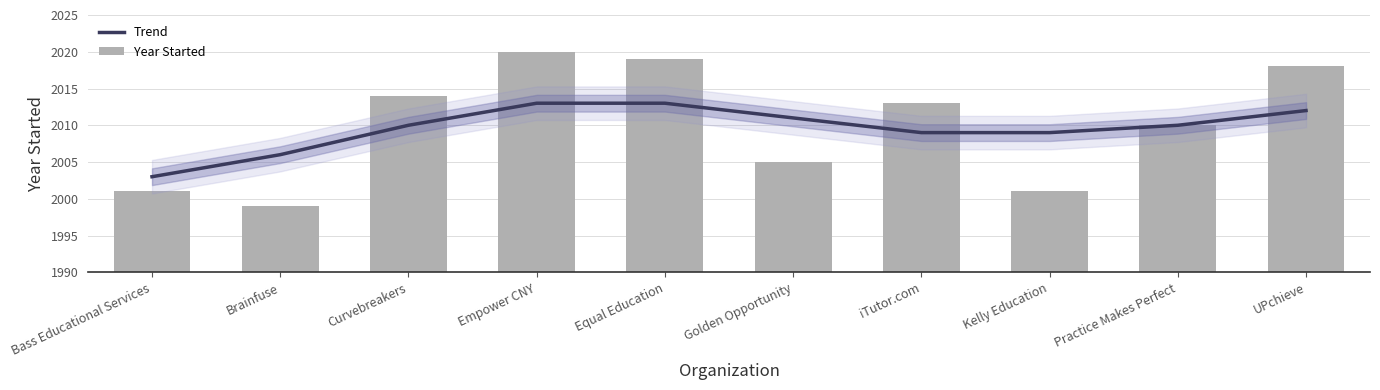

What is the difference between the Year Started values at iTutor.com and UPchieve?

5